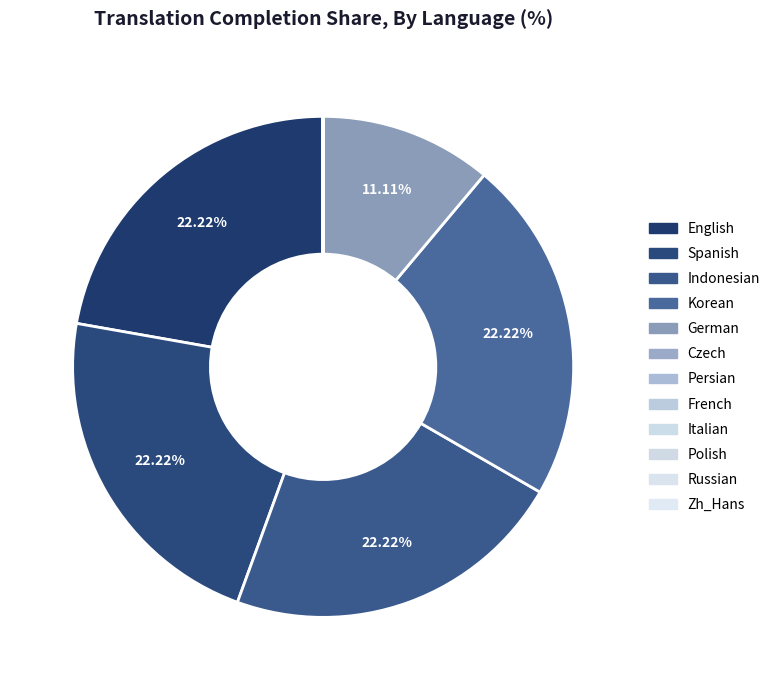

Count the number of slices in the pie.

12